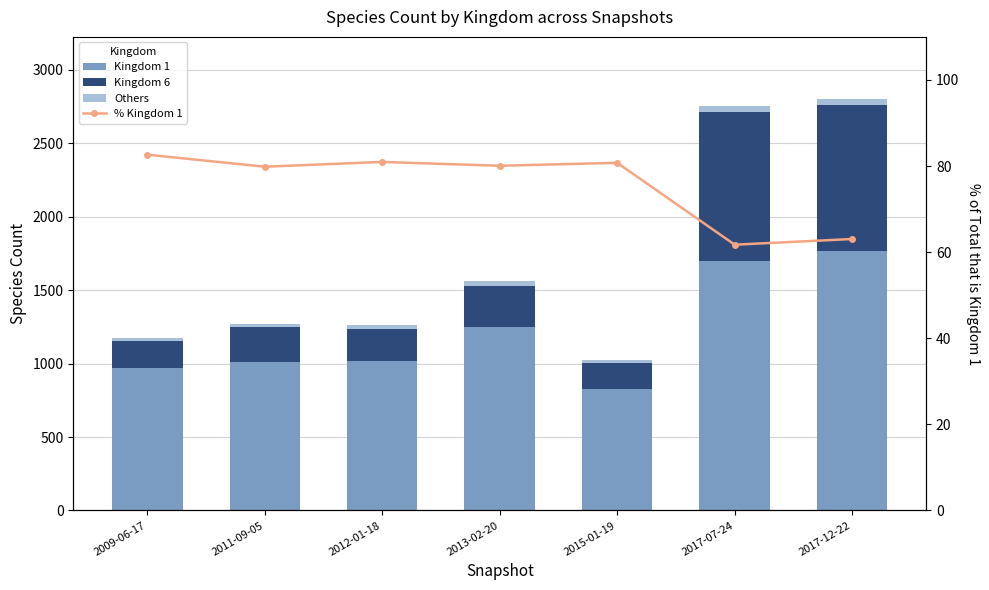

Where does the Others series first go above 23?

2013-02-20